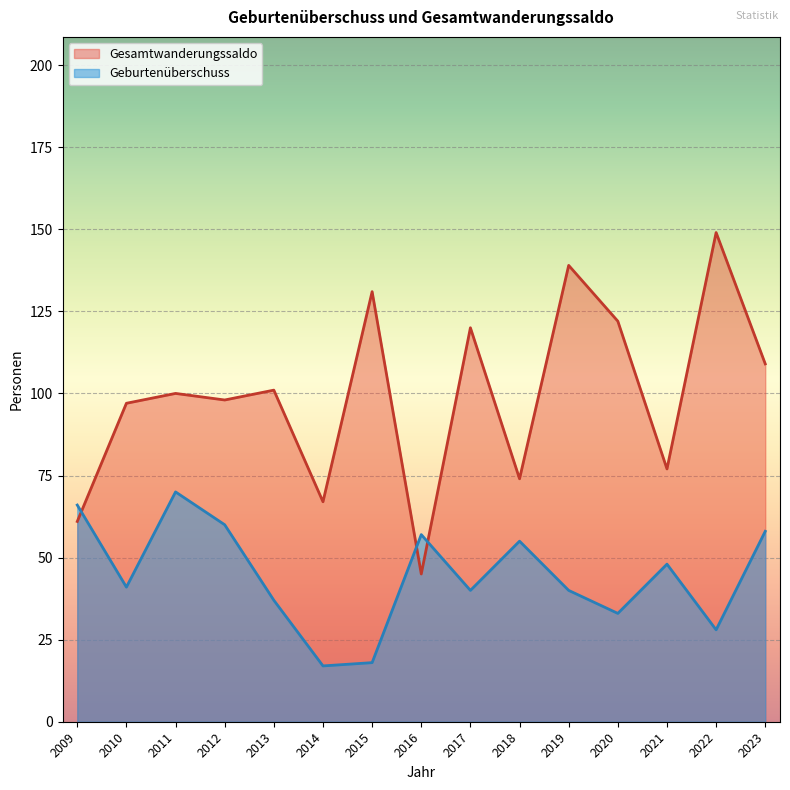

True or false: Geburtenüberschuss has a value of 11 at 2020.

False